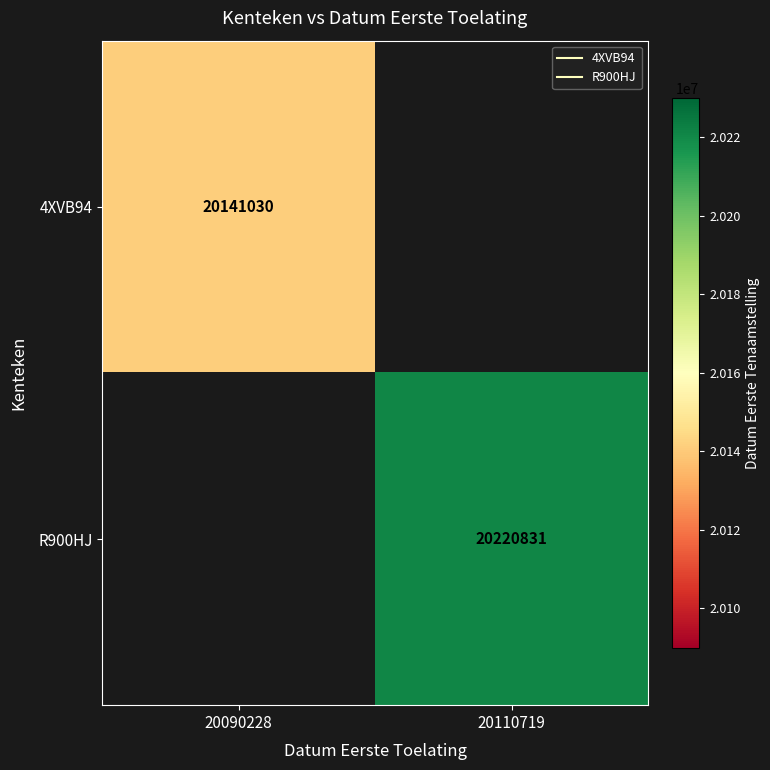

What is the greatest value displayed?

20220831.0